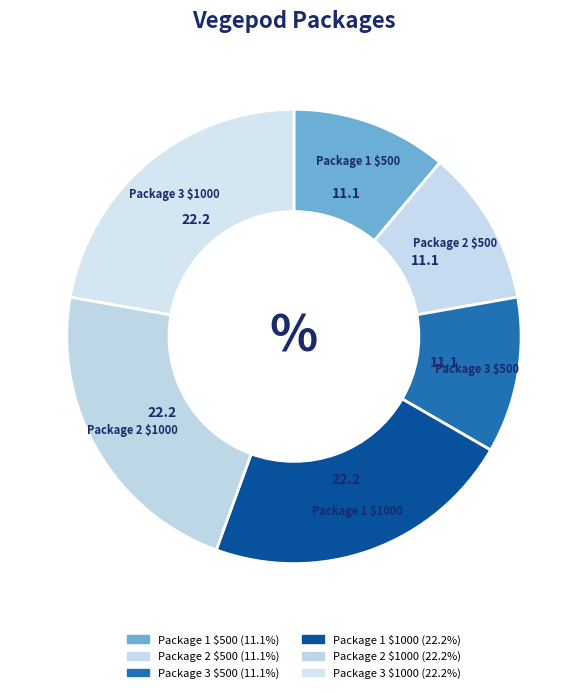

How many segments does this pie chart have?

6